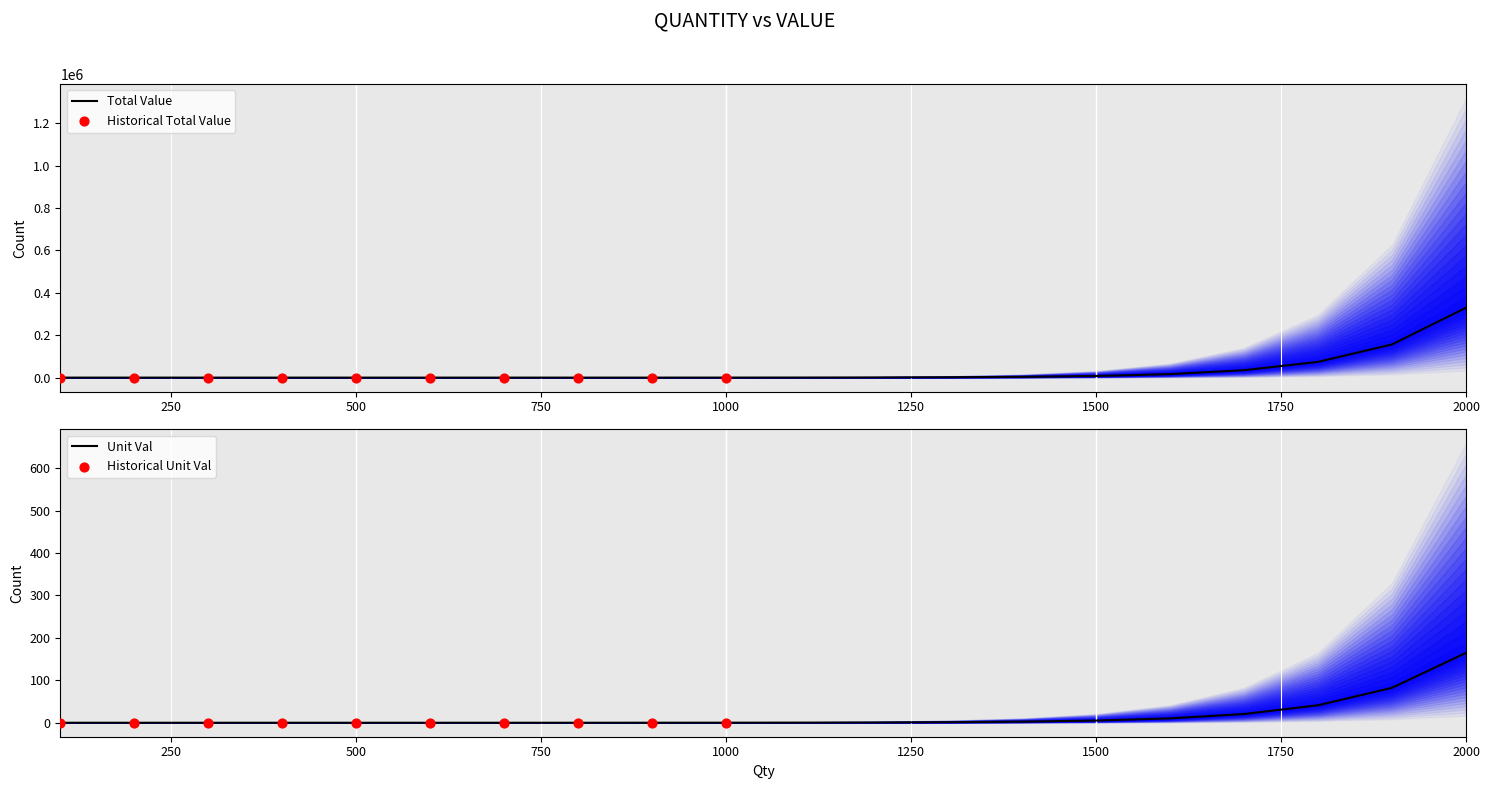

Which series reaches the minimum Y coordinate?

Unit Val